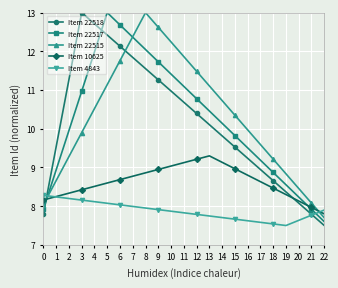

At which label does Item 22515 reach its peak?

8